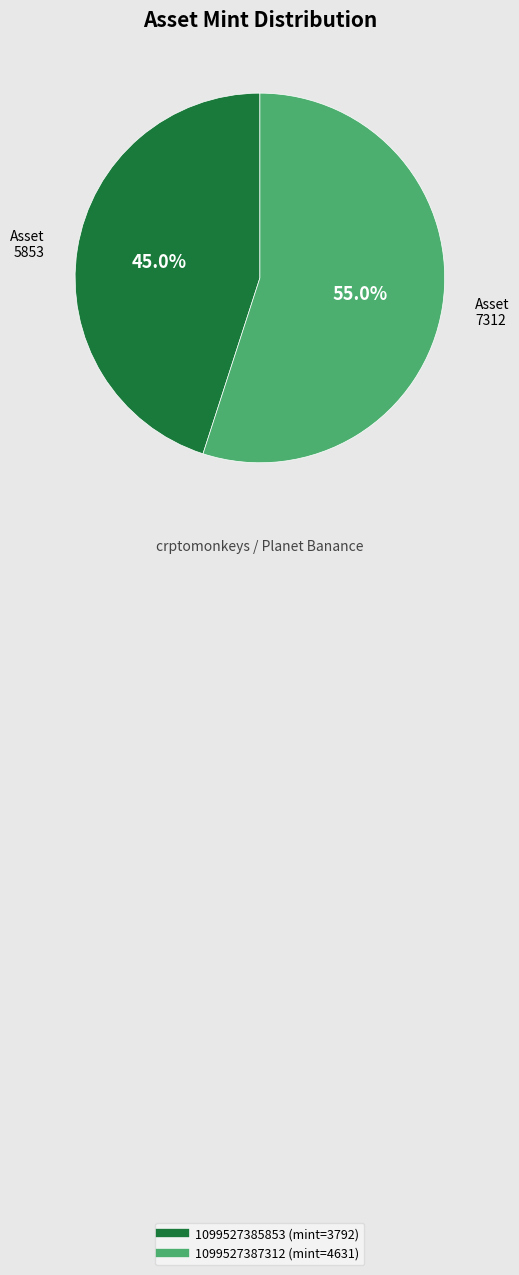

What is the ratio of the value at 1099527385853 to the value at 1099527387312?

0.8